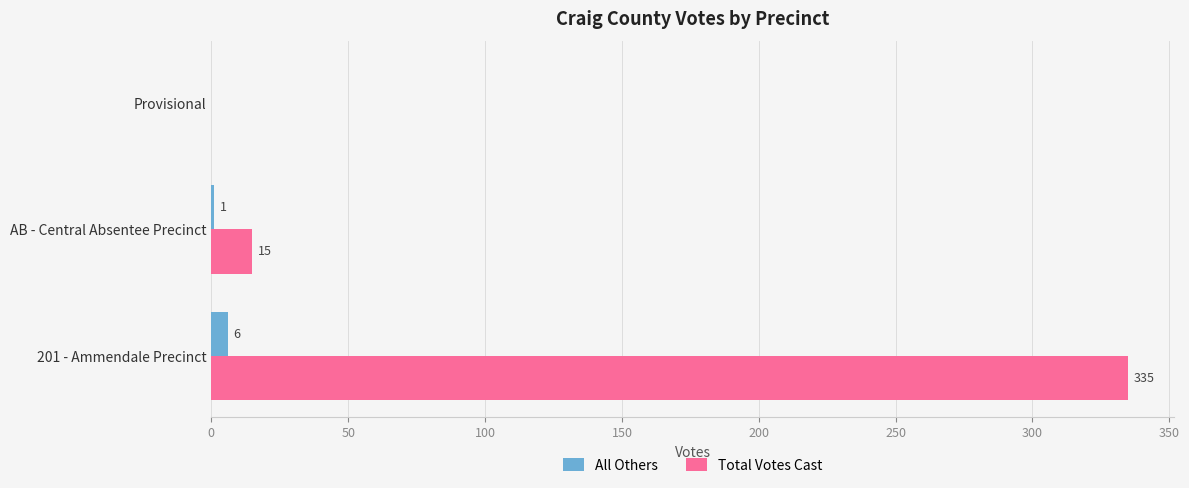

Where is All Others nearest to the value 3?

AB - Central Absentee Precinct